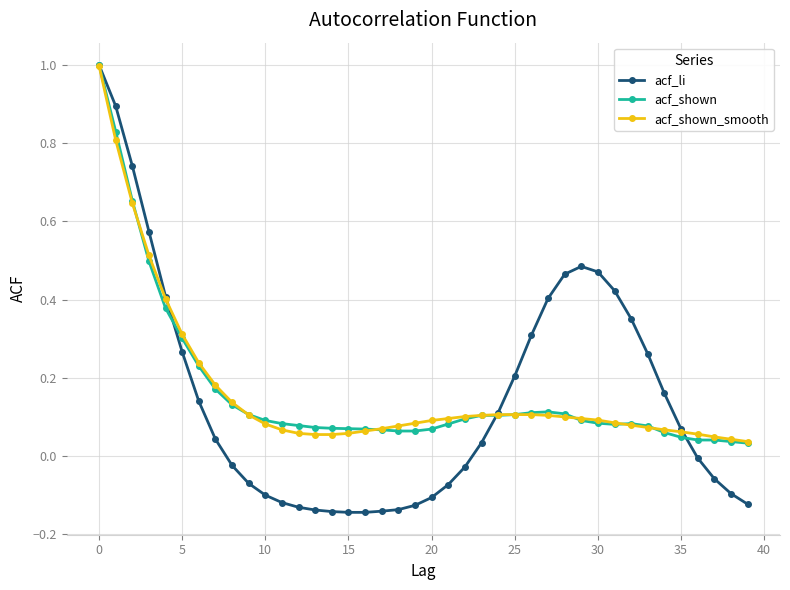

Is this an area chart (filled region under the line)?

No